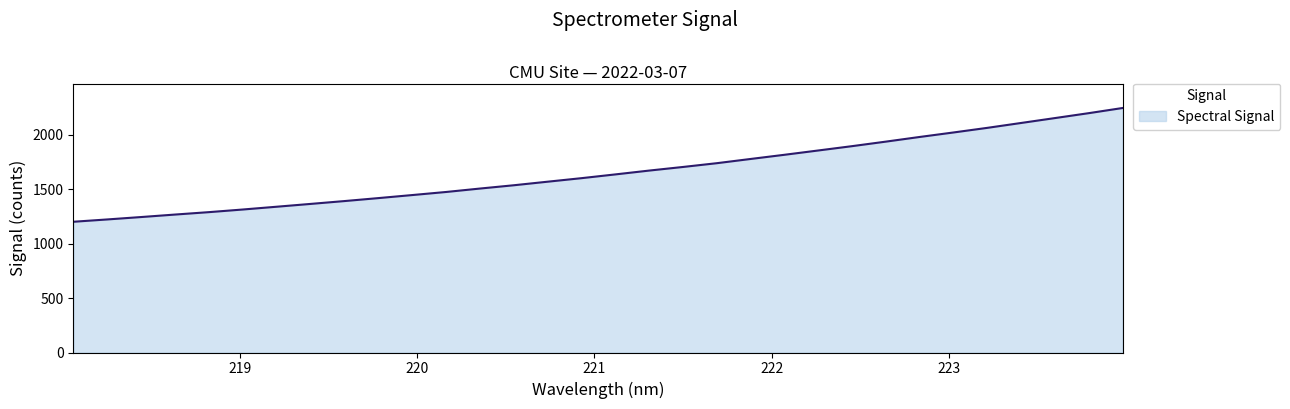

What is the greatest value displayed?

2243.9